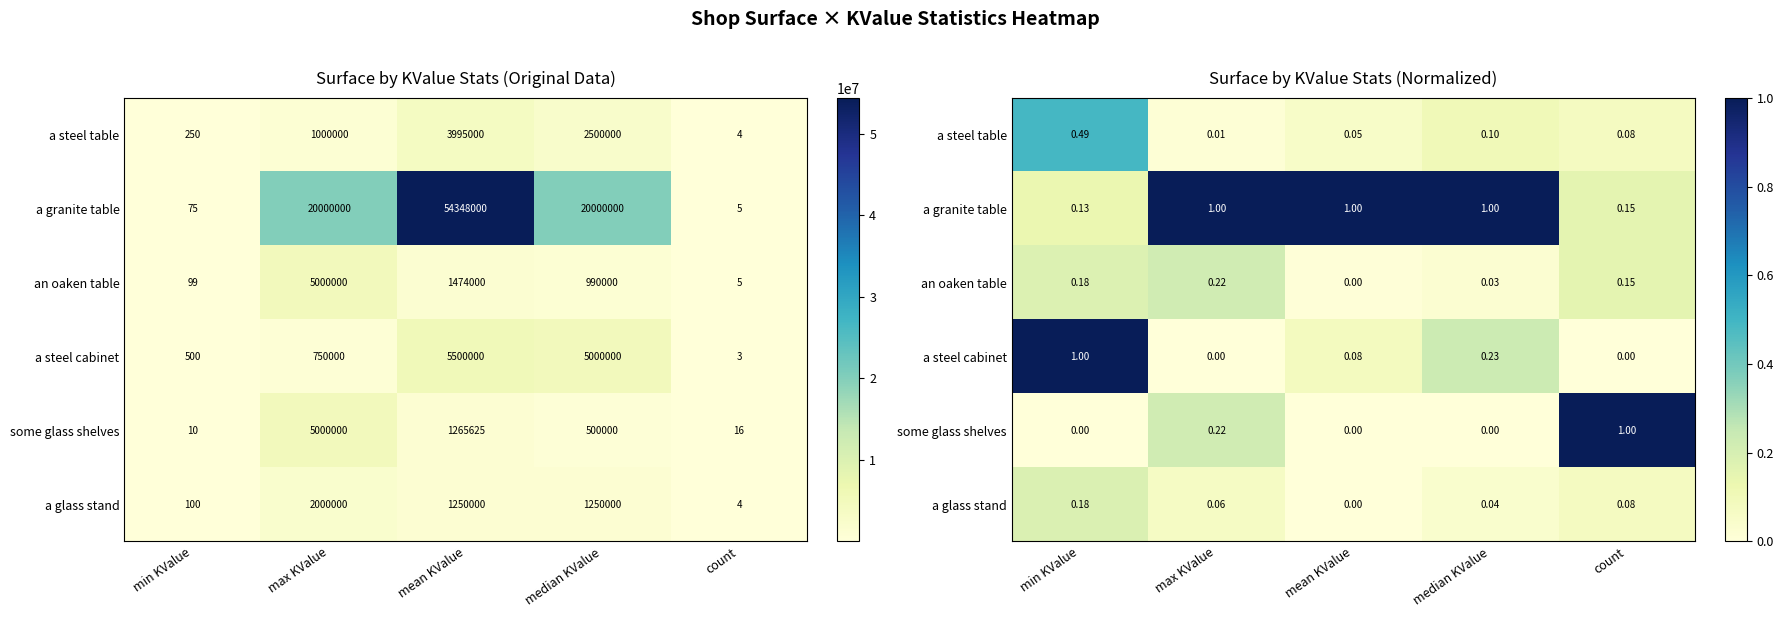

At which category does the chart reach its peak across all series?

max KValue